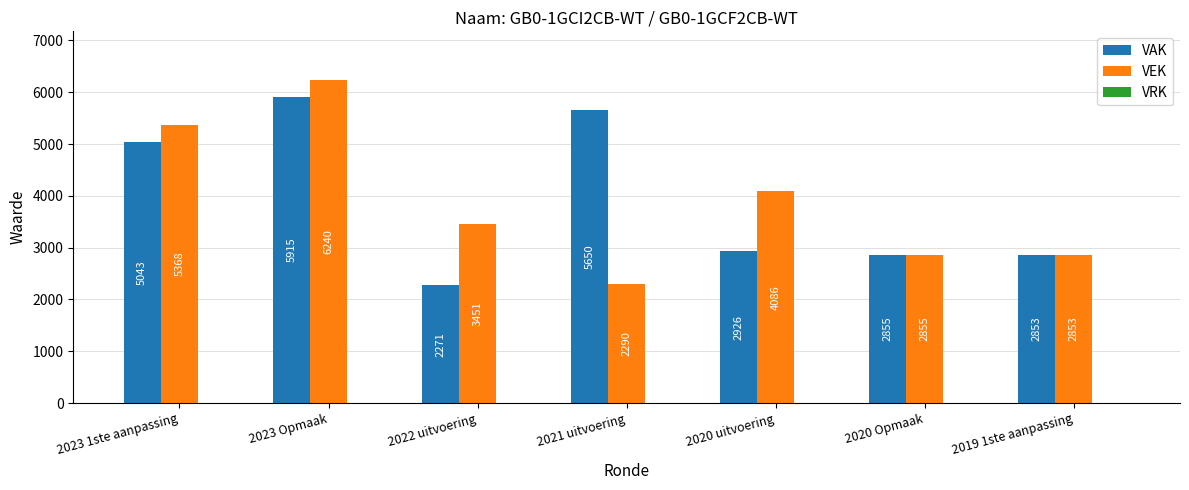

At which category is the sum across all series the highest?

2023 Opmaak